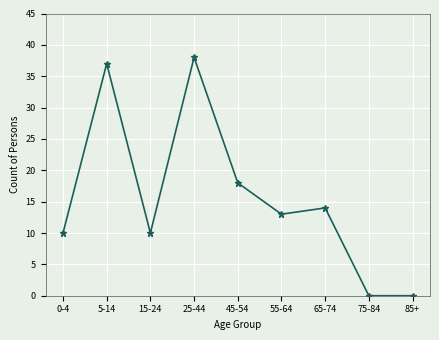

Which has a higher value, 85+ or 15-24?

15-24